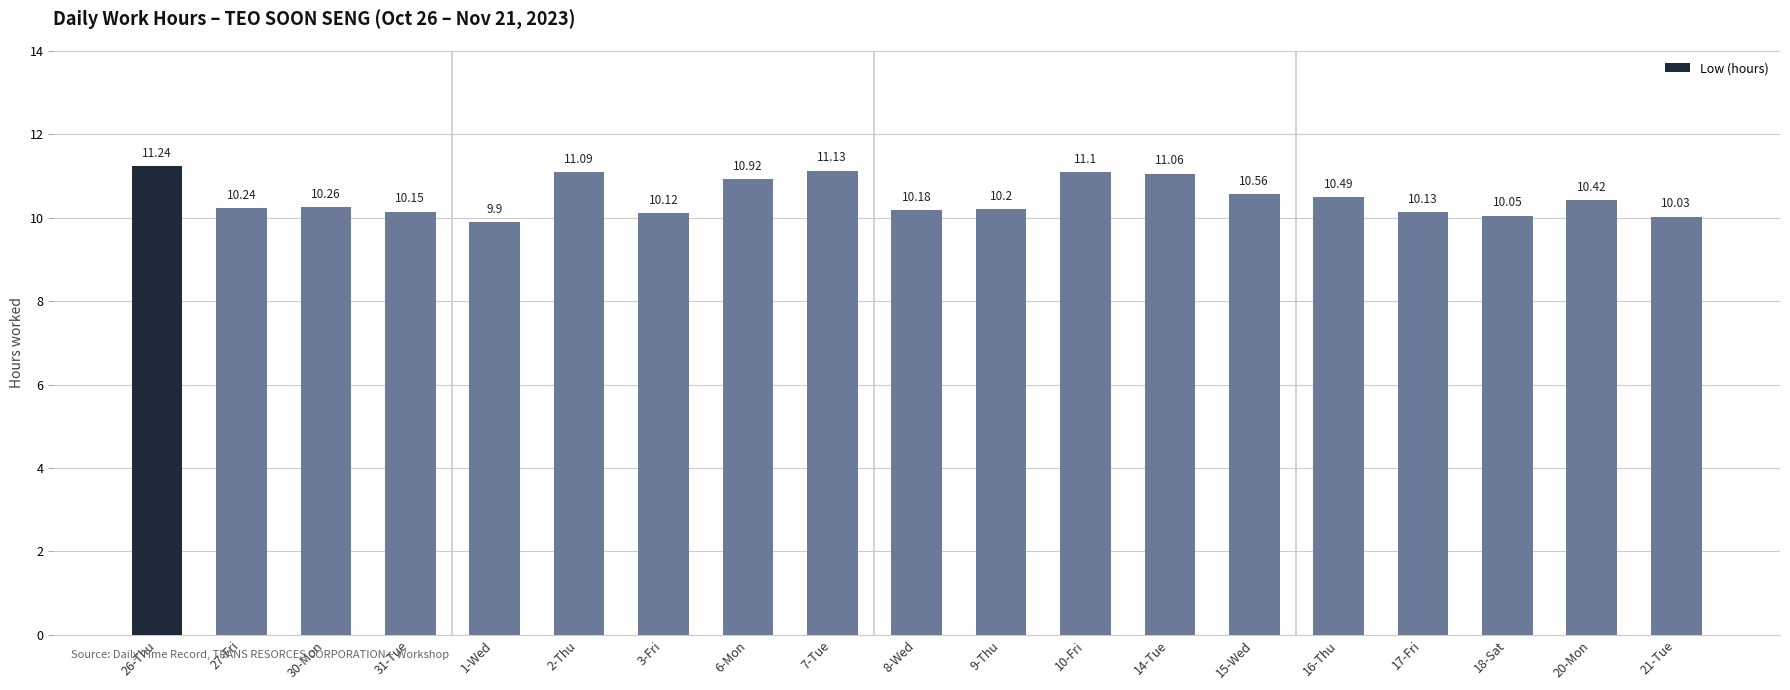

How many bars are there in total?

19